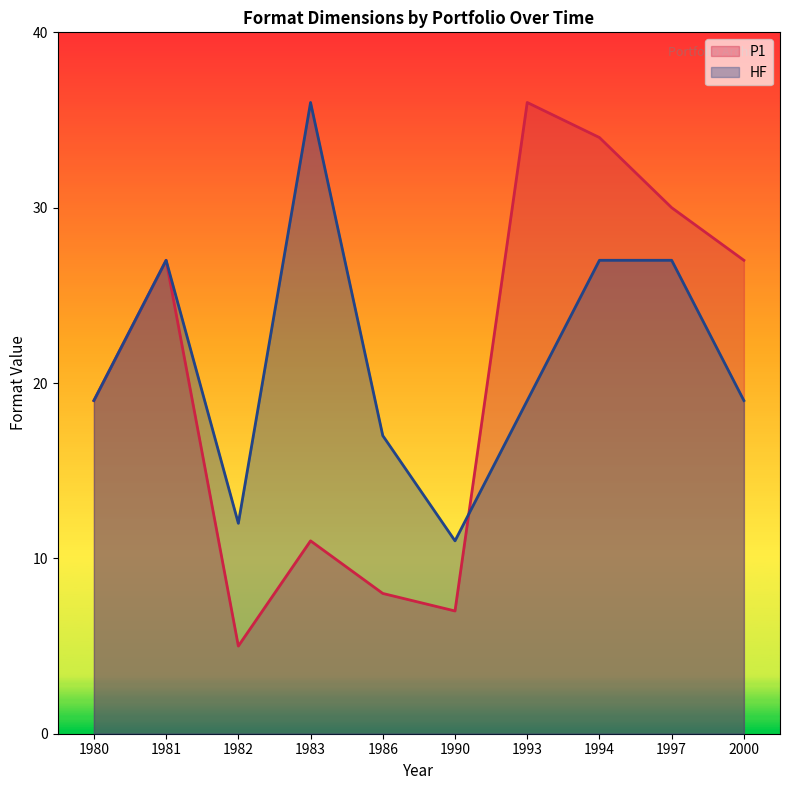

The HF series shows 47 at 1981. True or false?

False